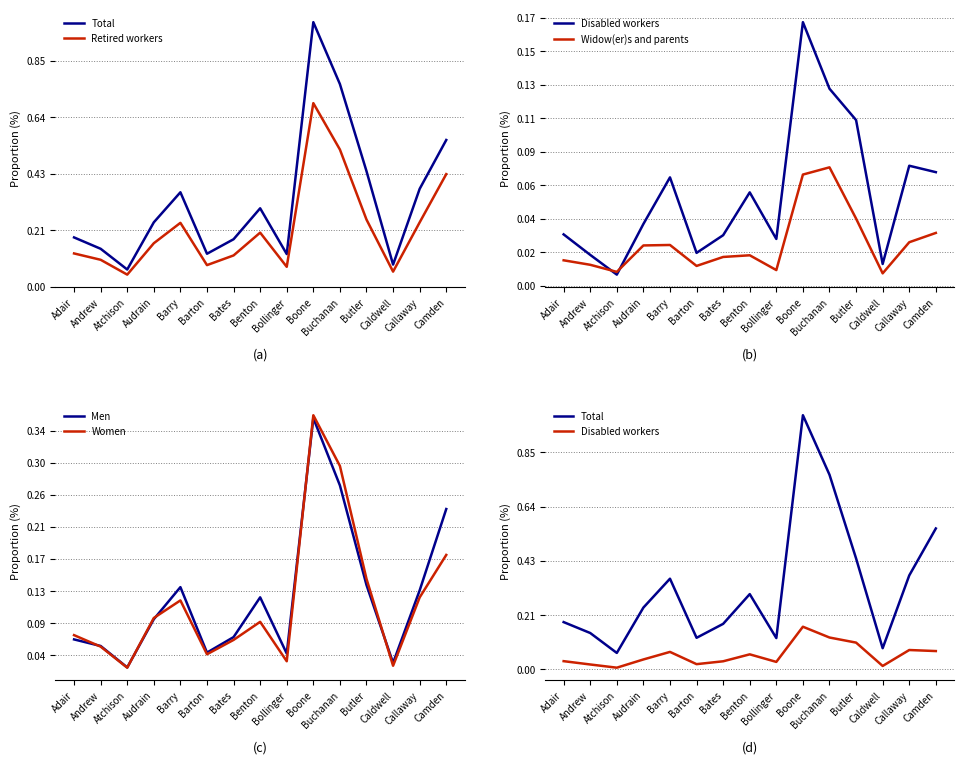

The Widow(er)s and parents series shows 497 at Andrew. True or false?

False